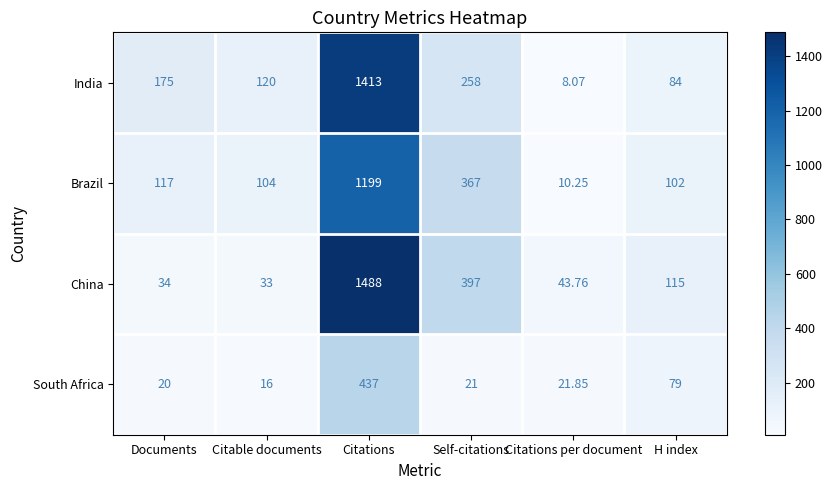

Which category has the highest value in the India series?

Citations